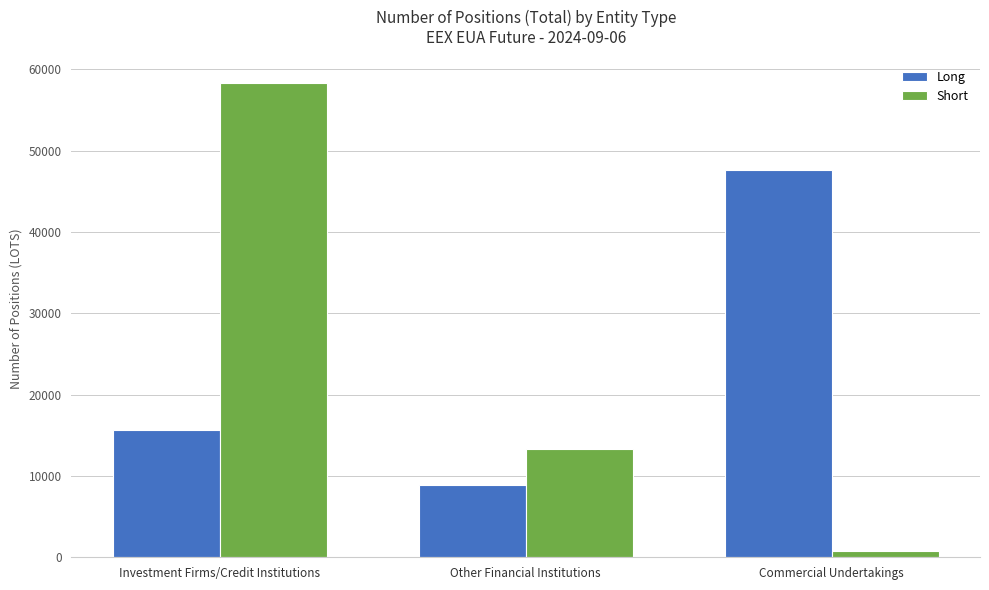

What position from the left is Commercial Undertakings?

3